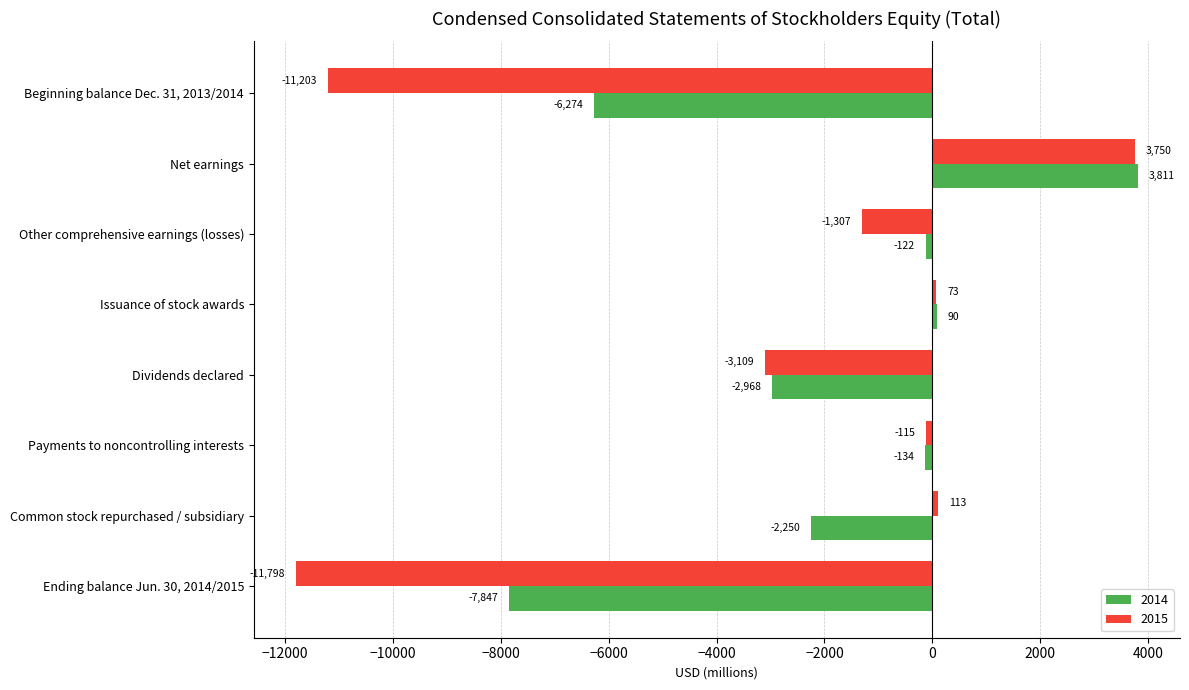

List the series in order of their overall mean, highest first.

2014, 2015